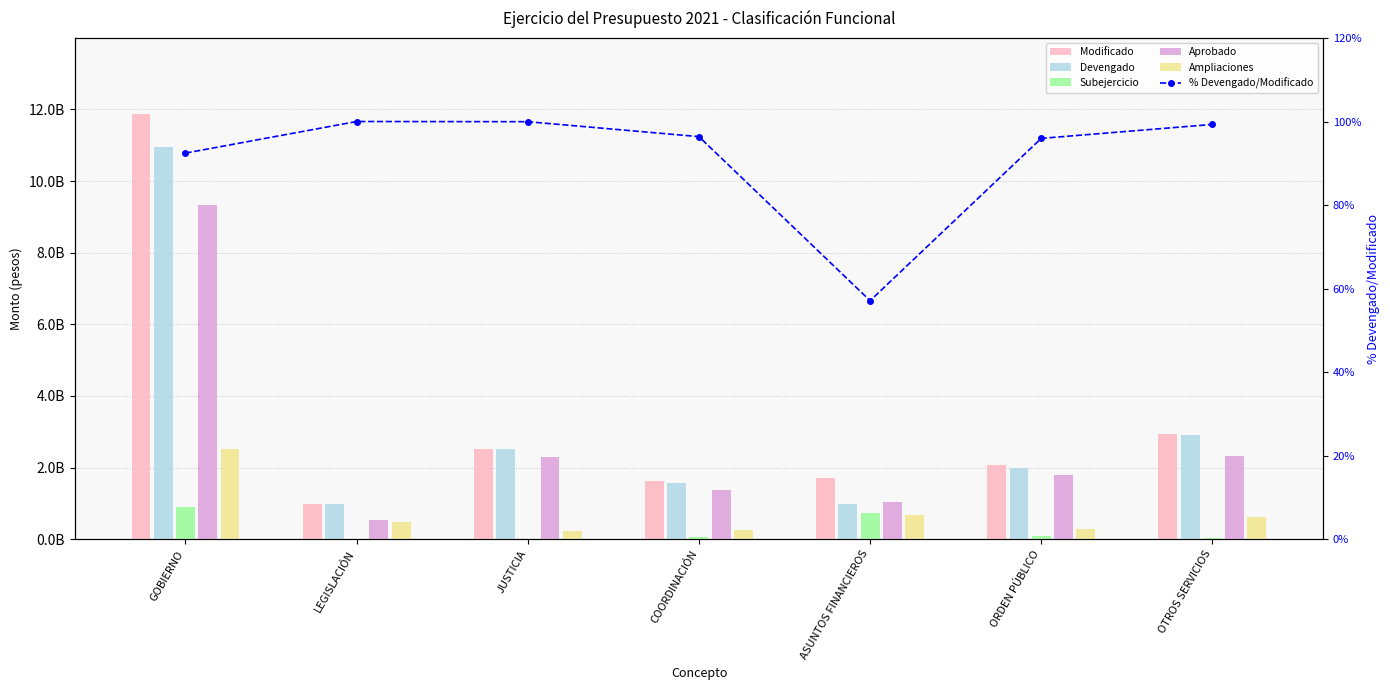

Rank the categories by Devengado value from lowest to highest.

ASUNTOS FINANCIEROS, LEGISLACIÓN, COORDINACIÓN, ORDEN PÚBLICO, JUSTICIA, OTROS SERVICIOS, GOBIERNO